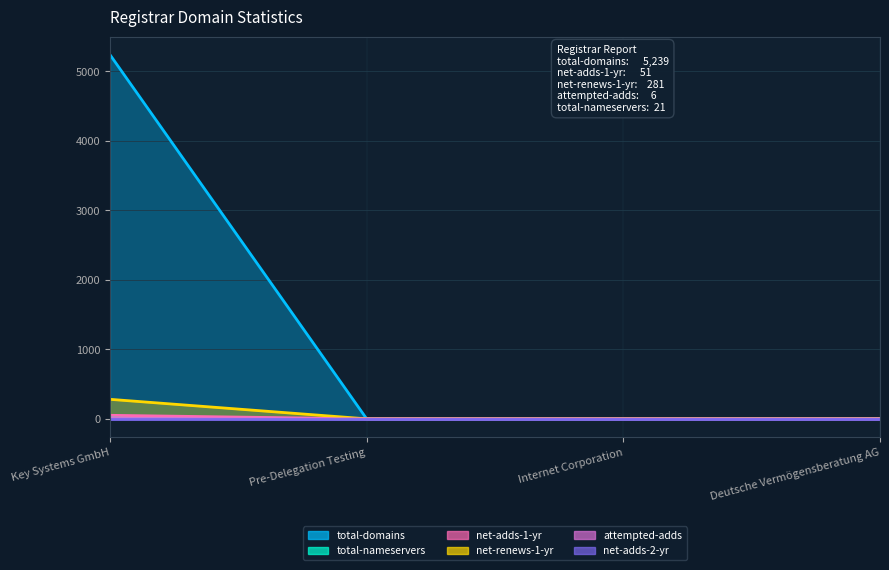

Is the value of total-nameservers at Pre-Delegation Testing greater than the value of net-adds-1-yr at Internet Corporation?

No